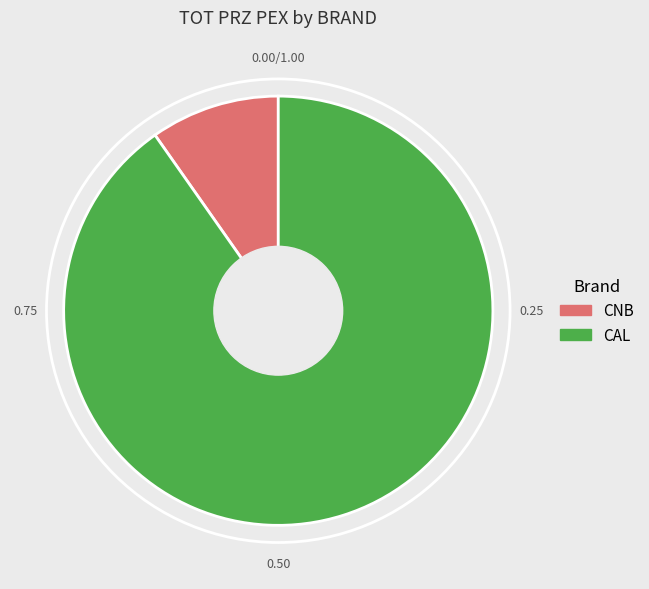

Is the sum of CNB and CAL greater than half?

Yes